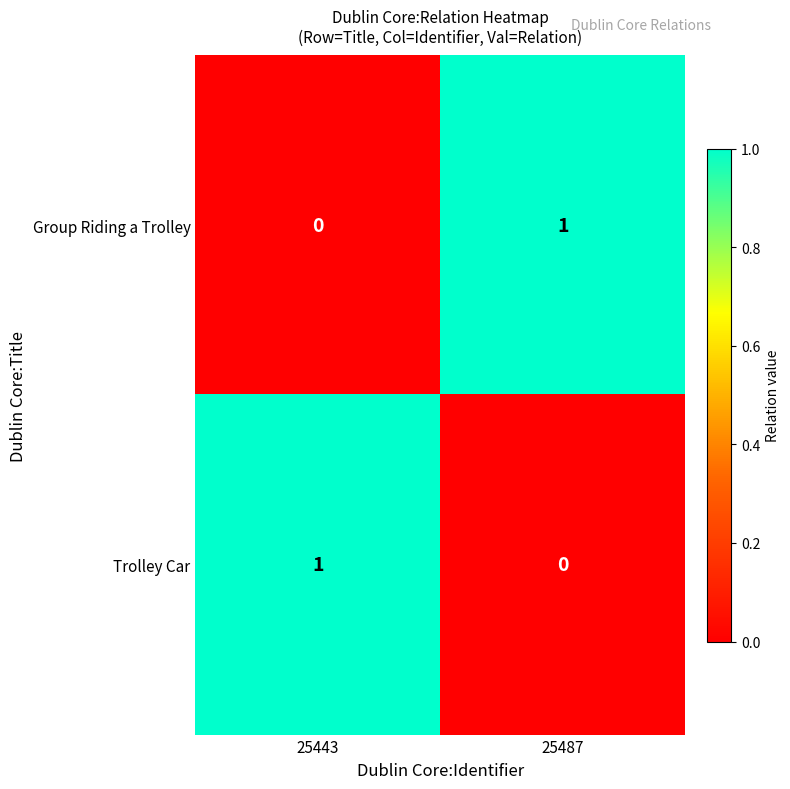

Which category has the highest value in the Group Riding a Trolley series?

25487